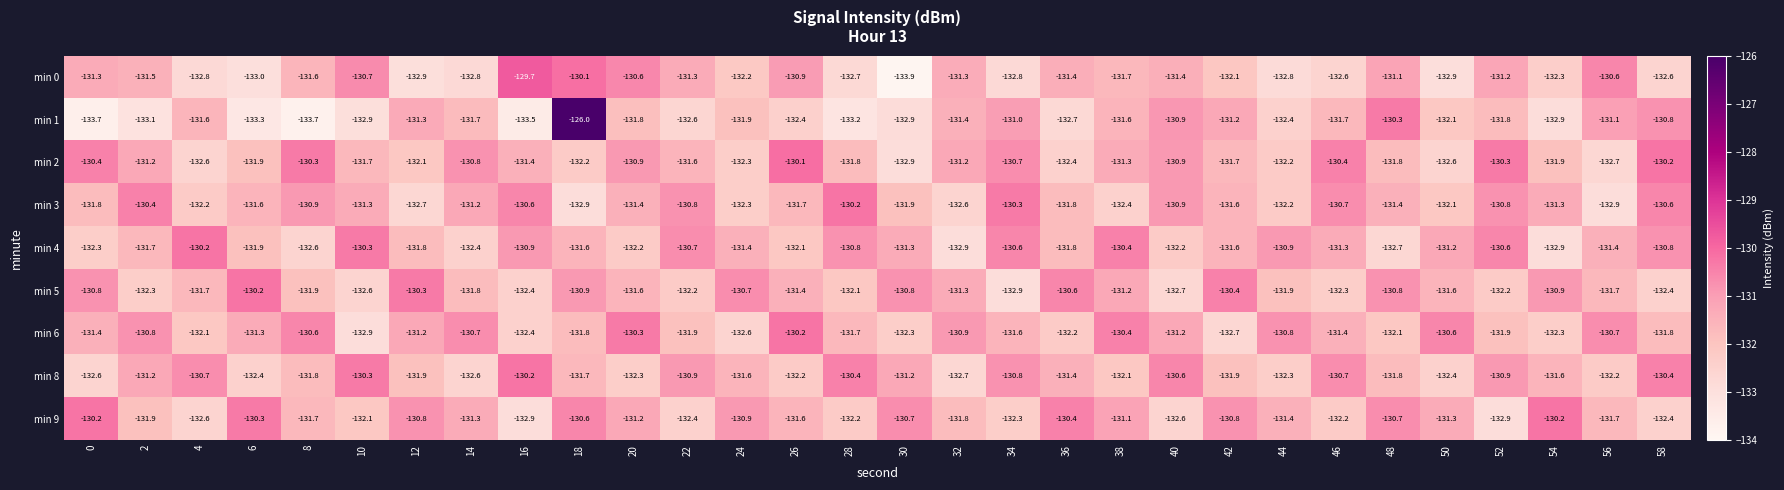

The value of min 5 at 56 is -131.7. True or false?

True